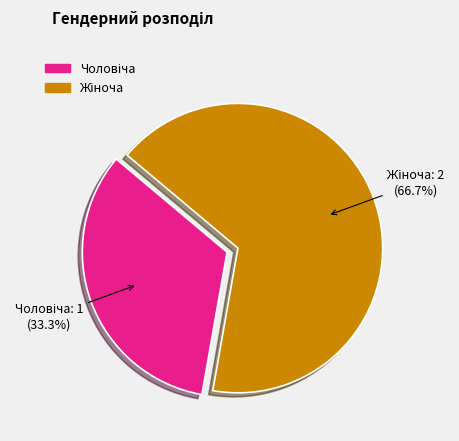

To the nearest percent, what is the difference between the largest and smallest slice percentages?

33%